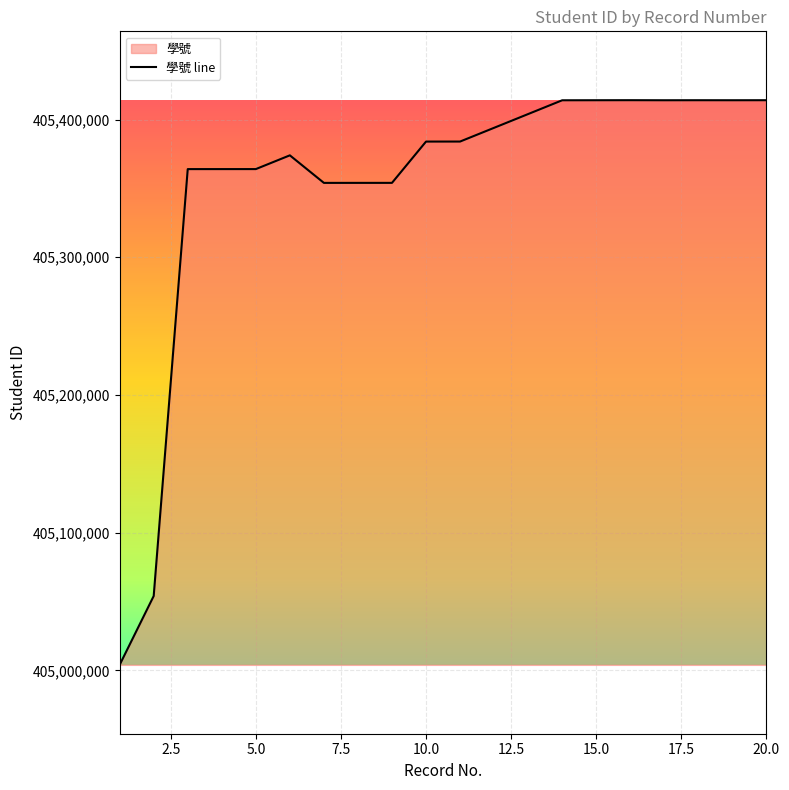

What is the sum of all values?

8107050644